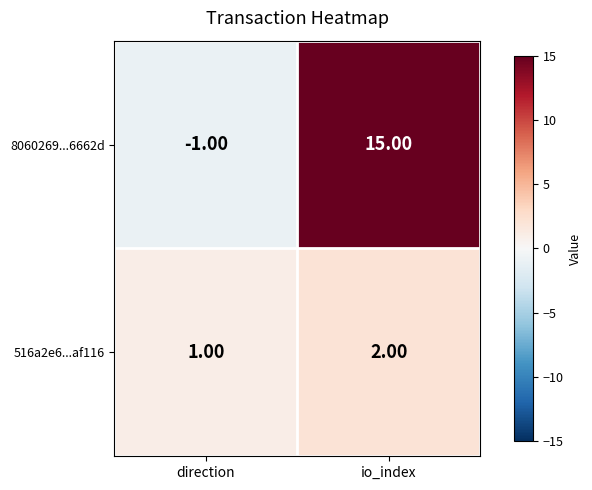

Which series changed the most between direction and io_index?

8060269...6662d